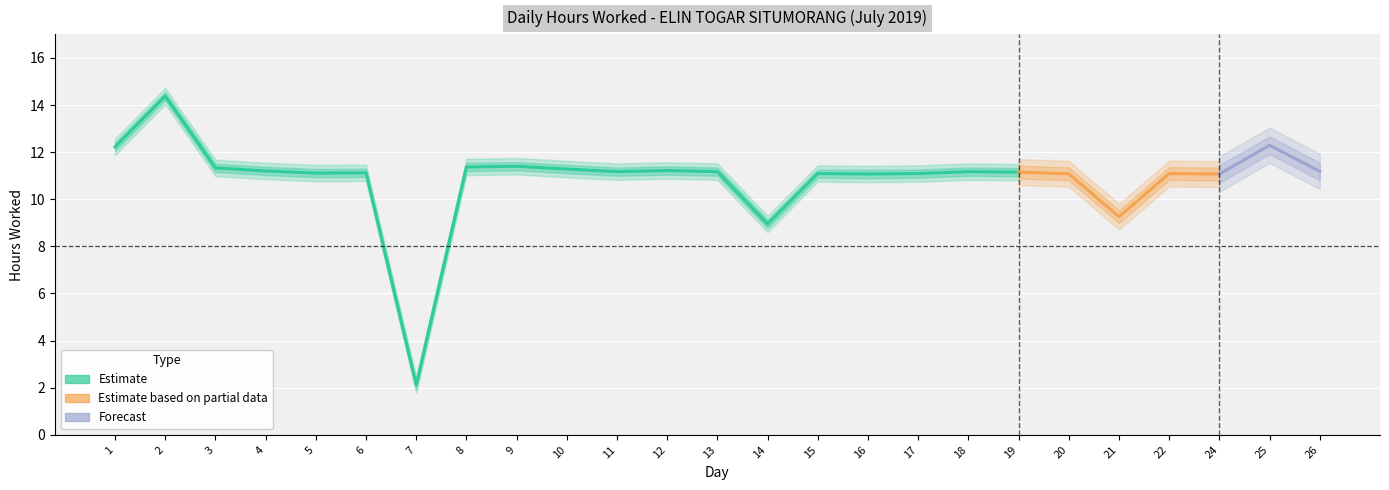

List the labels in order of value, largest first.

2, 25, 1, 9, 8, 3, 10, 12, 4, 26, 11, 13, 18, 19, 6, 5, 15, 17, 22, 20, 16, 24, 21, 14, 7